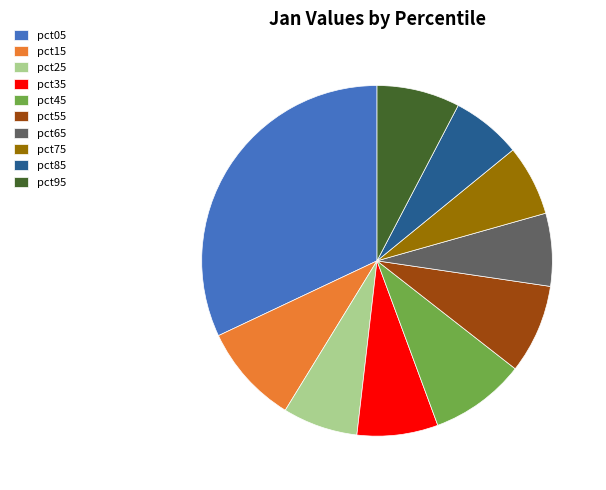

The pct05 slice represents 47% of the pie. True or false?

False